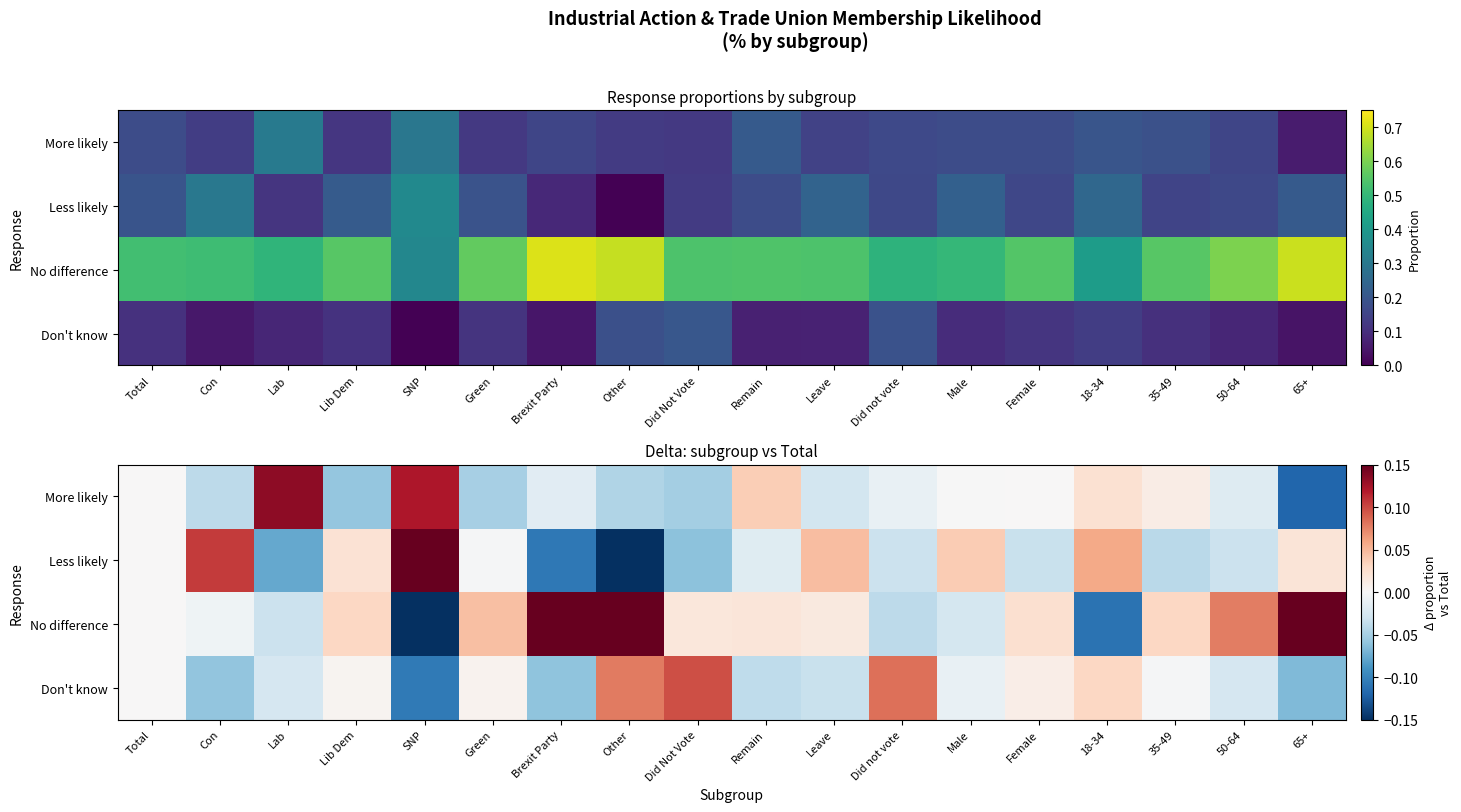

What is the difference between the maximum and second lowest values in the No difference series?

0.3